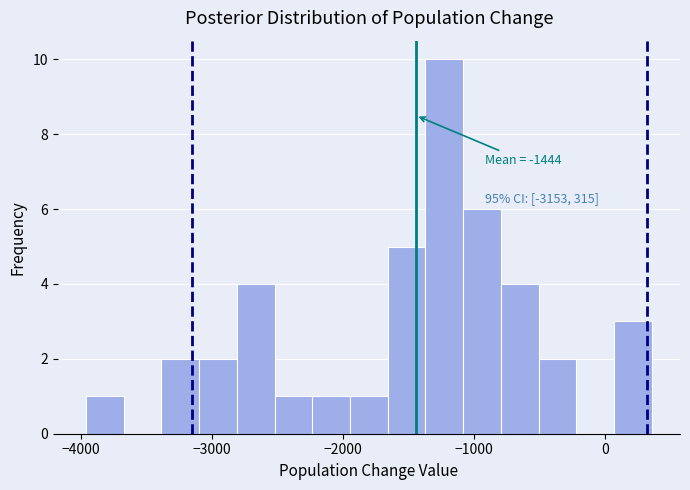

Around what value on the x-axis is the tallest bar? Give the approximate position of its centre, as read against the axis.

-1200